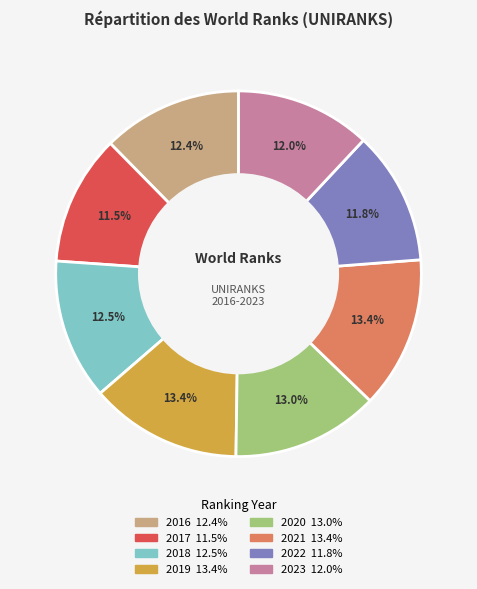

Is there a majority slice in this chart?

No